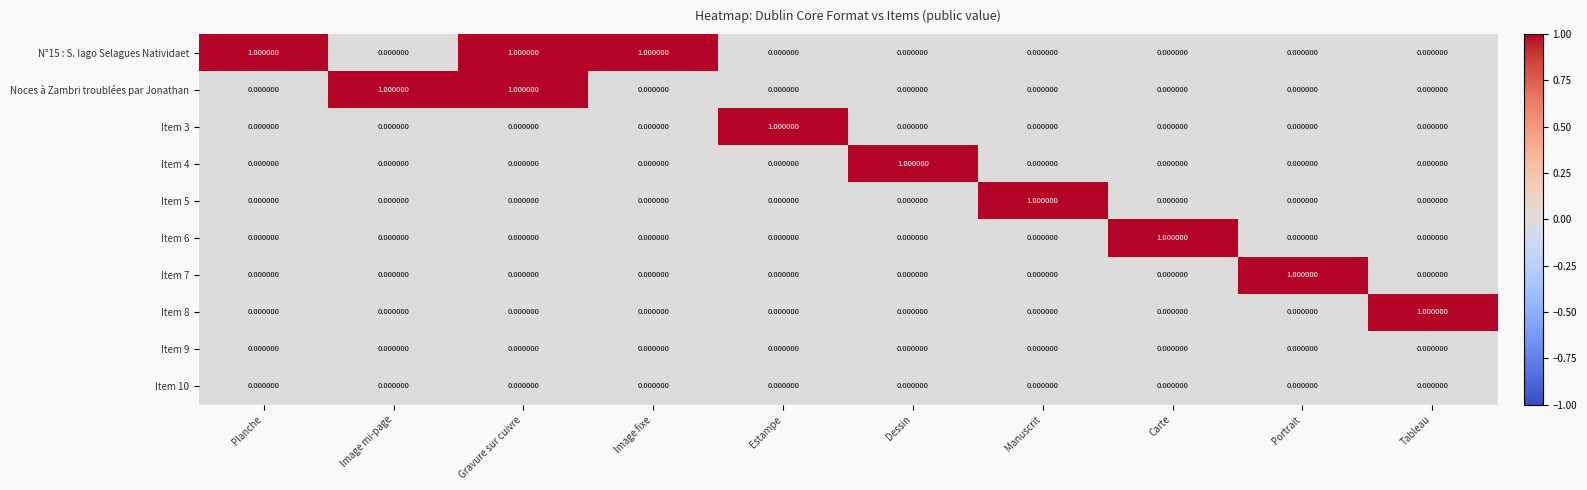

At which category is the sum across all series the highest?

Gravure sur cuivre